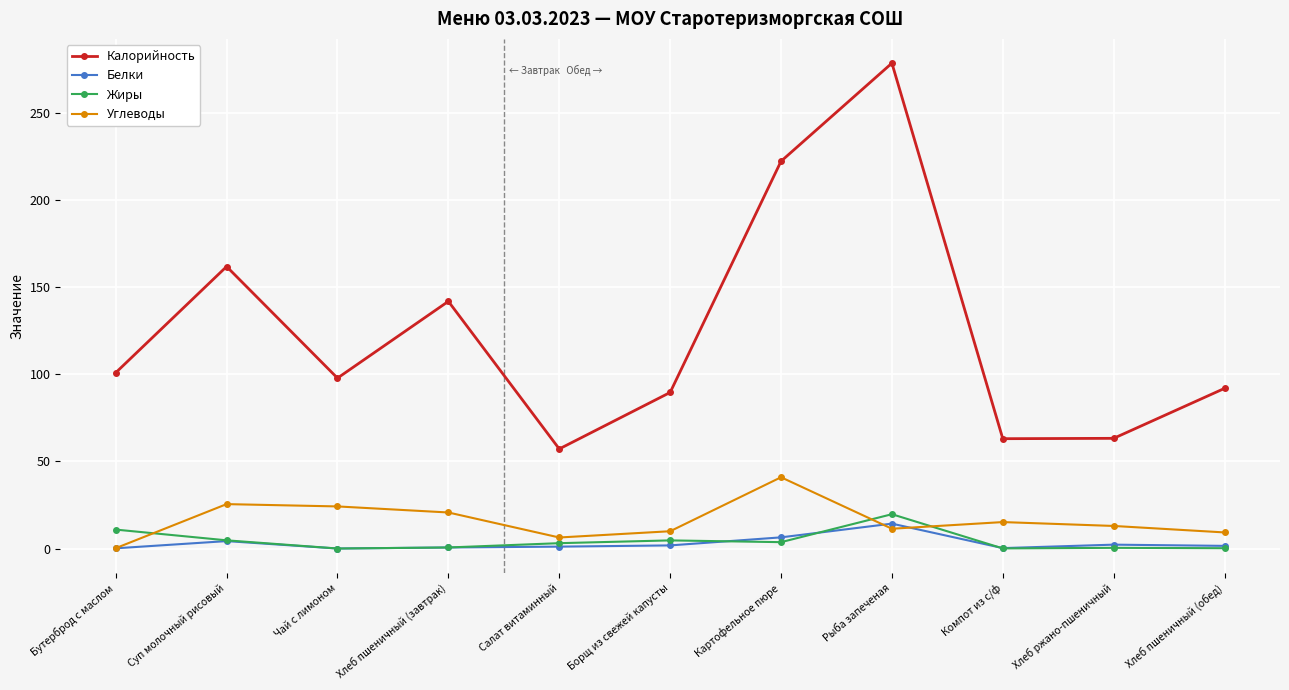

What is the value of the Белки point at the 11th from the left?

1.5